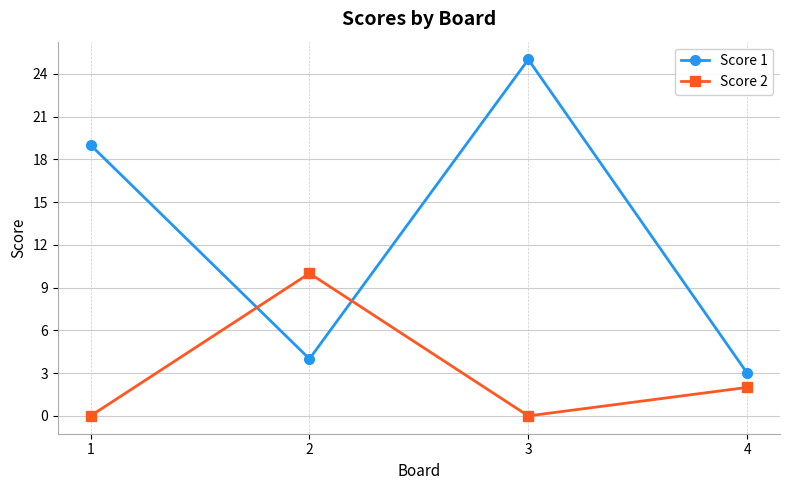

Rank the series by their average value, from highest to lowest.

Score 1, Score 2